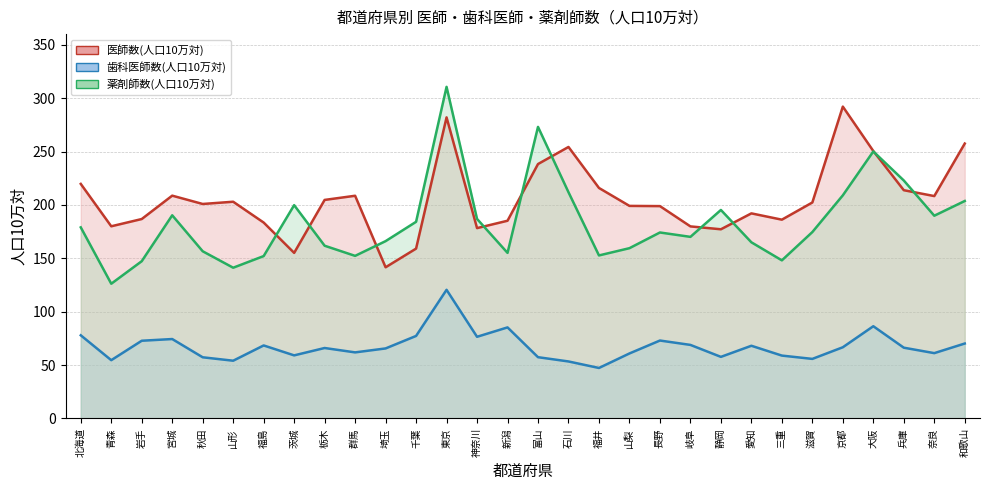

Which category has the highest value in the 薬剤師数(人口10万対)(線) series?

東京